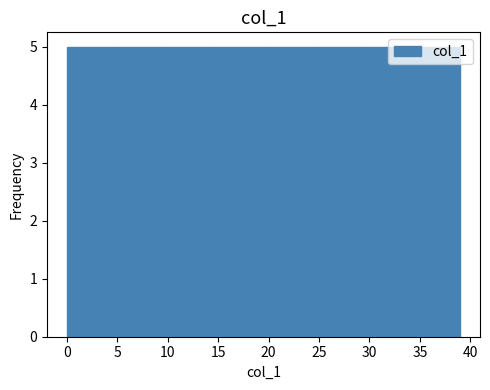

Reading left to right, list every bar in this chart as the range it spans on the x-axis followed by its height. Neither the bar edges nor the heights are printed on the chart, so give them approximately, as read against the axes.

0.0 to 5.0: 5
5.0 to 10.0: 5
10.0 to 14.5: 5
14.5 to 19.5: 5
19.5 to 24.5: 5
24.5 to 29.5: 5
29.5 to 34.0: 5
34.0 to 39.0: 5